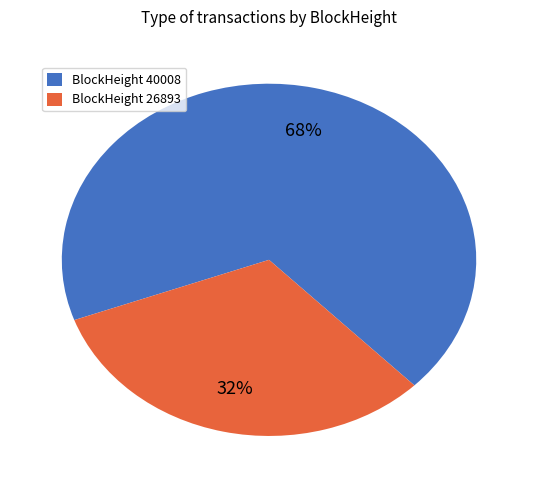

Is there any slice that represents more than half of the pie?

Yes